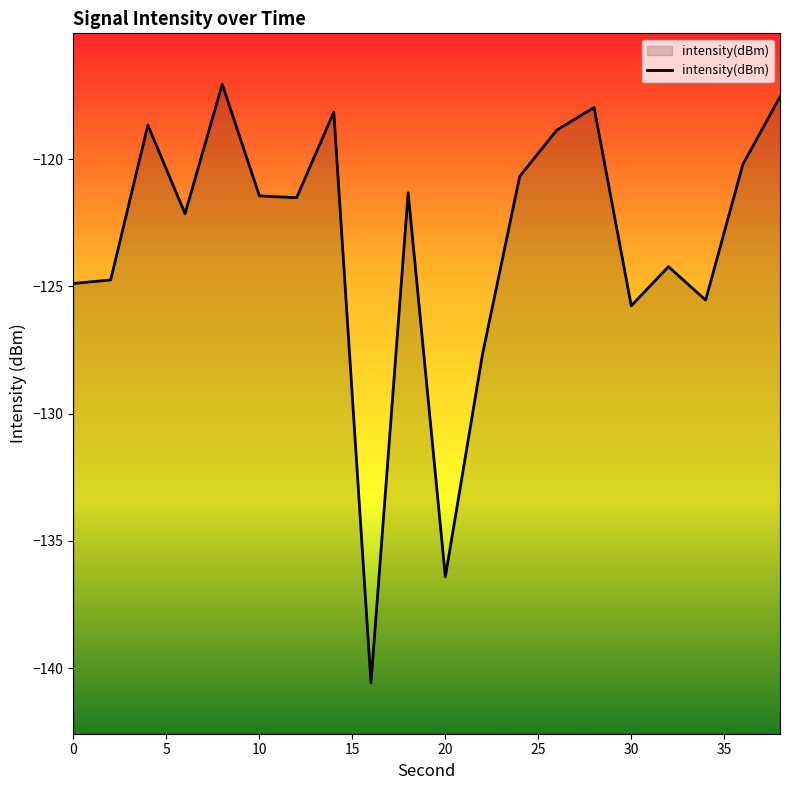

Does the chart display data point markers on the line(s)?

No